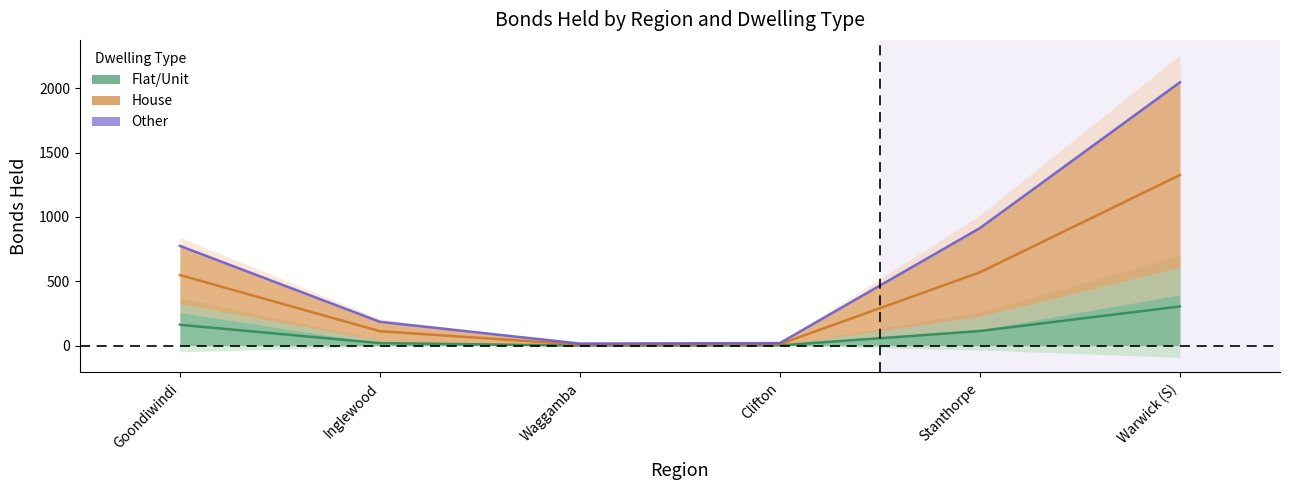

In House, how many points are lower than both neighbors (excluding endpoints)?

1